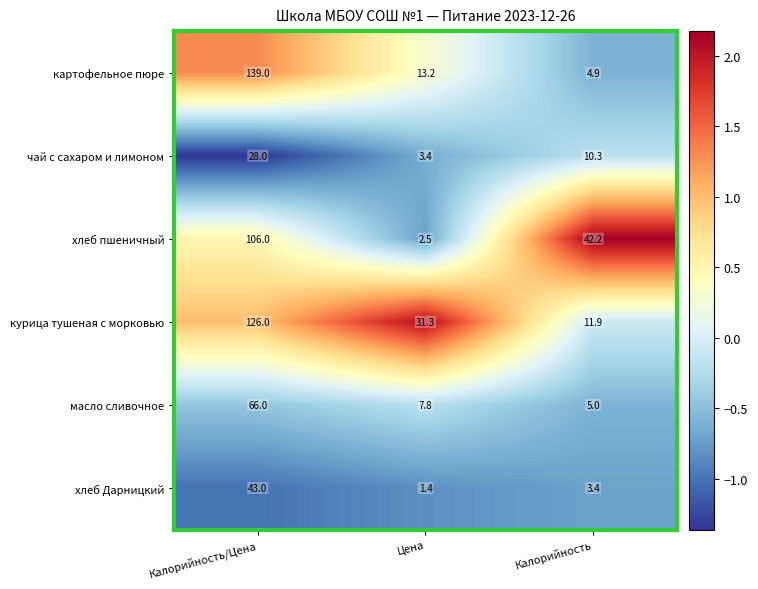

How many series are shown in this chart?

6